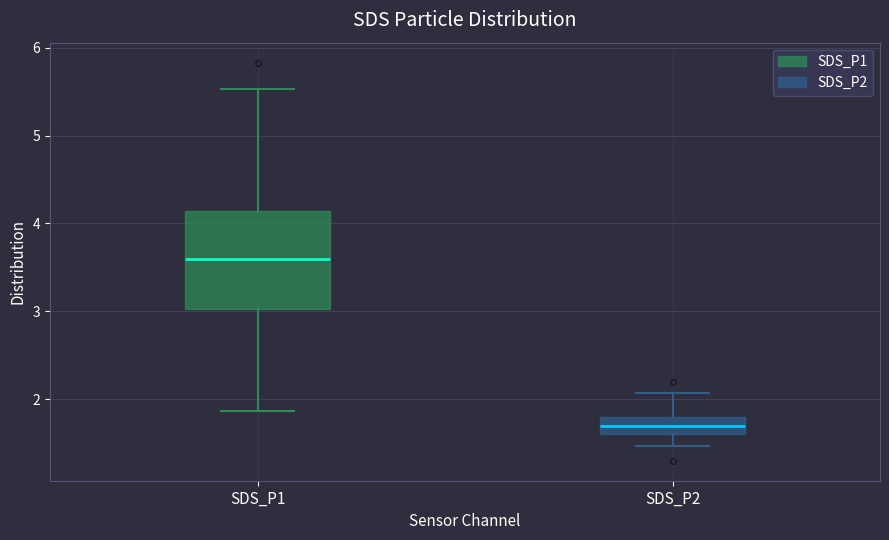

Where is the lower edge of the box for SDS_P2 on the y-axis? The values are not printed on the chart, so give them approximately, as read against the axis.

1.6